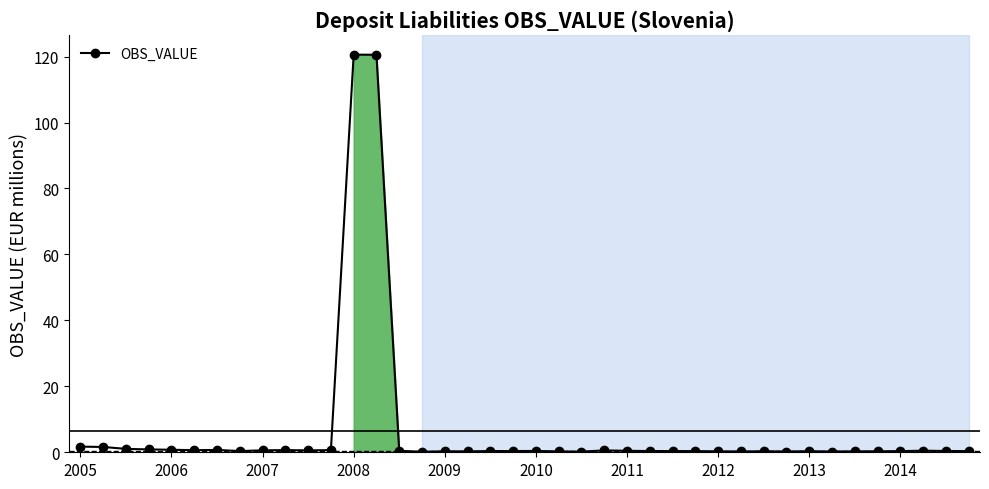

True or false: the data has more than 1 interior local peaks.

True